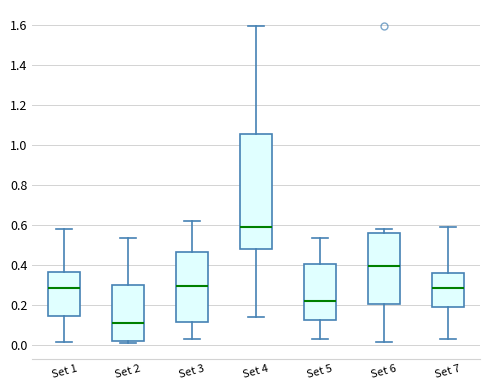

Which box's median line is the lowest?

Set 2